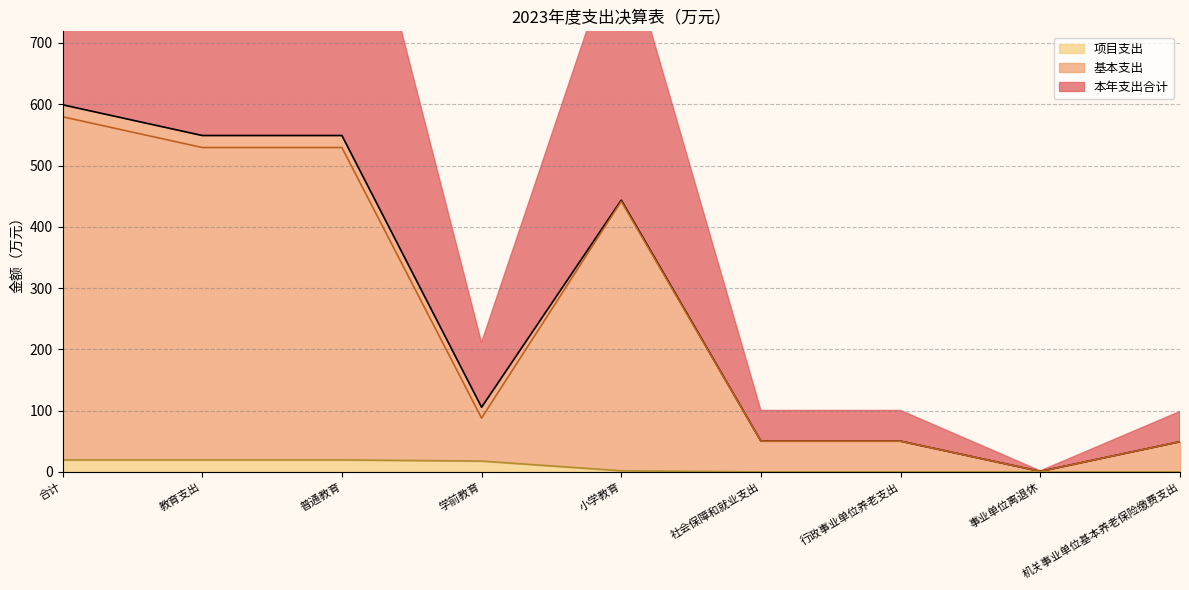

Count the number of data series in this chart.

3